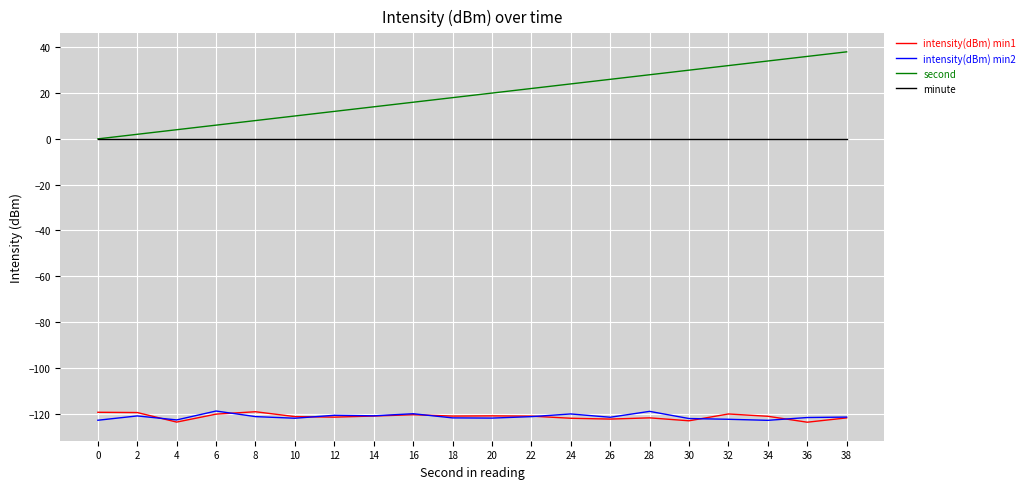

True or false: minute and intensity(dBm) min1 cross at least once.

False